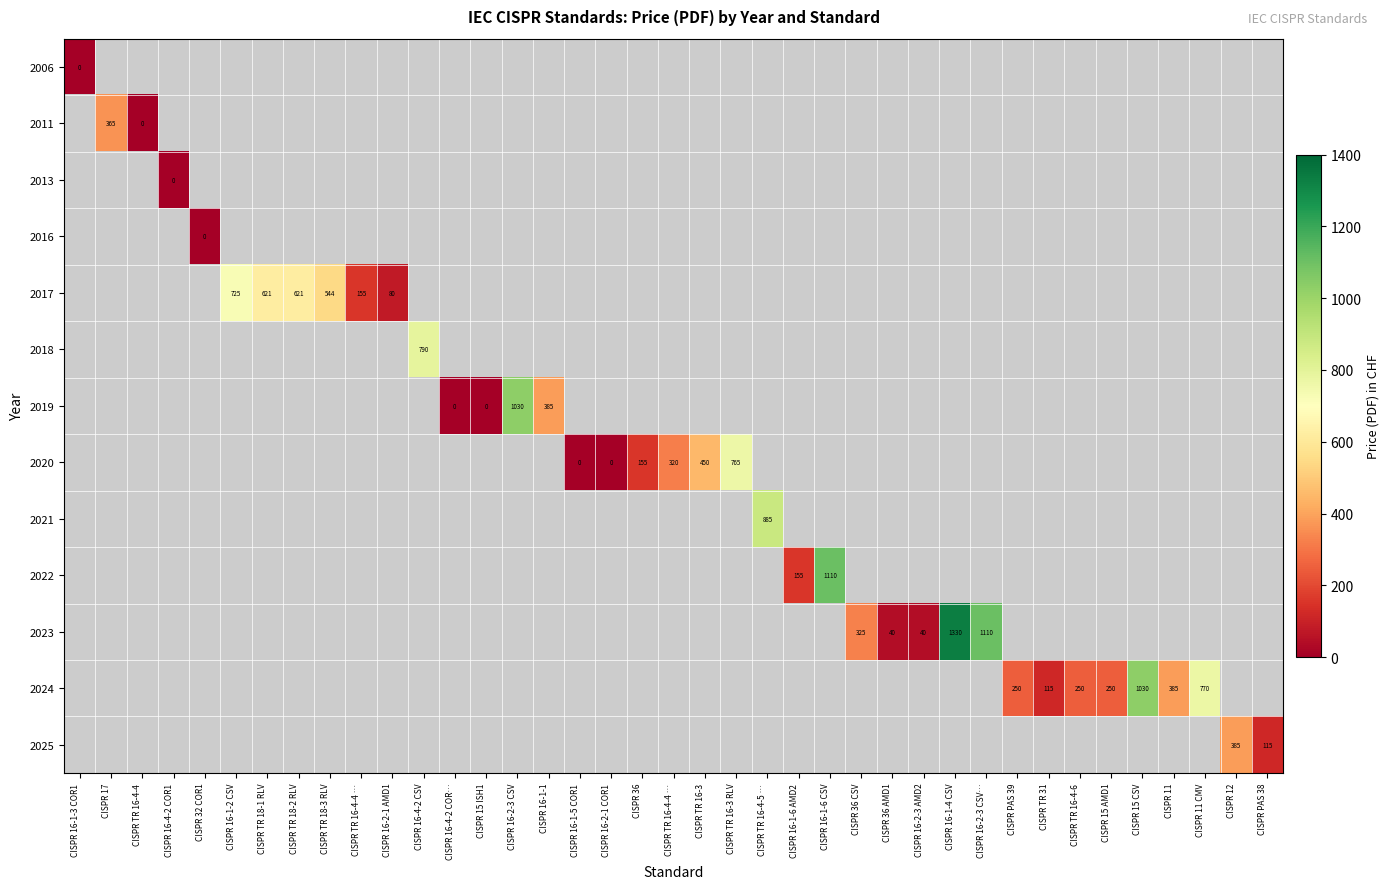

Which has a higher value, CISPR TR 16-4-4 … or CISPR TR 16-4-5 …?

CISPR TR 16-4-5 …